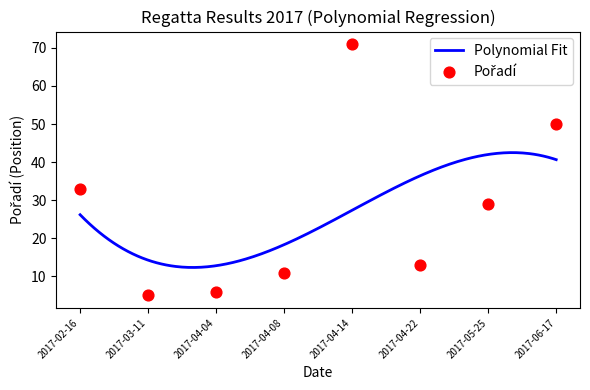

What is the ratio of the value at 2017-04-04 to the value at 2017-03-11?

1.2